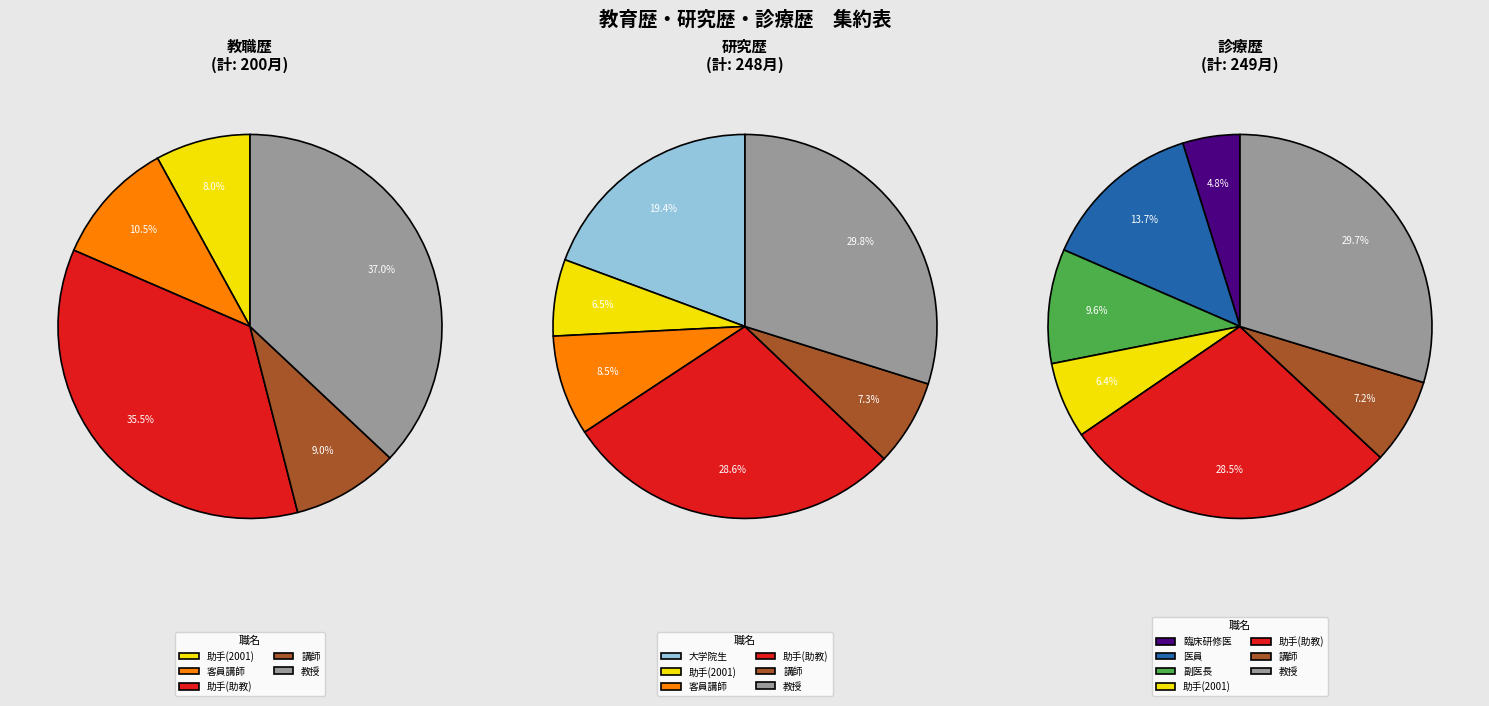

Count the number of slices in the pie.

9